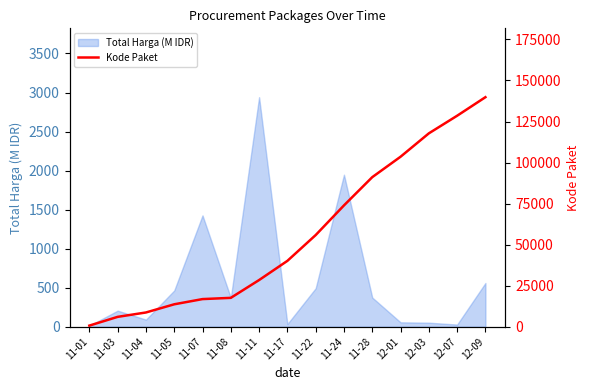

How many data points are less than 40112?

7